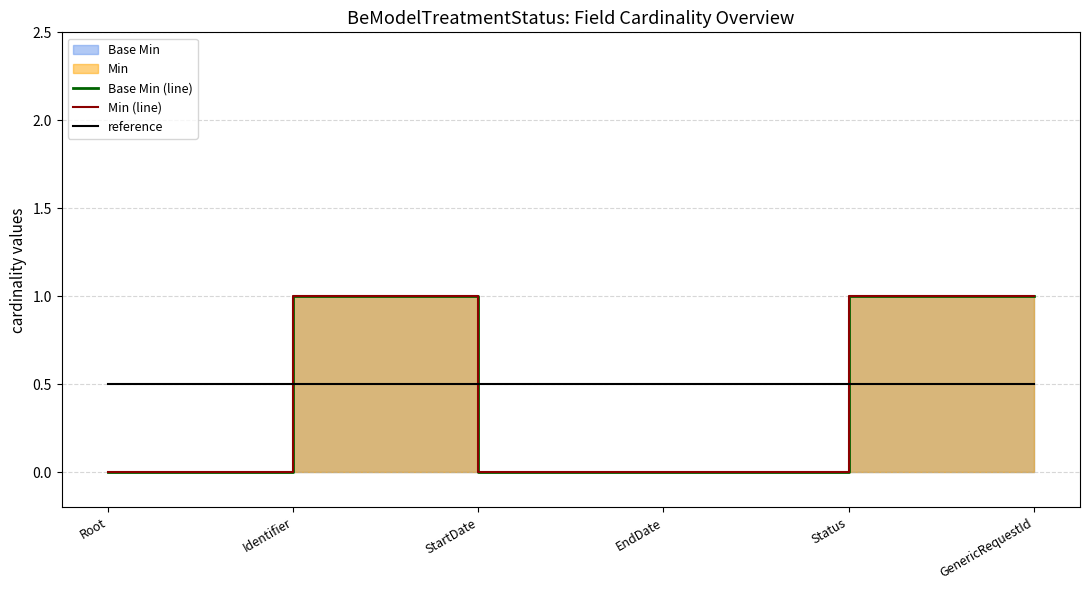

Rank the series at Identifier from highest to lowest value.

Base Min (line), Min (line), reference